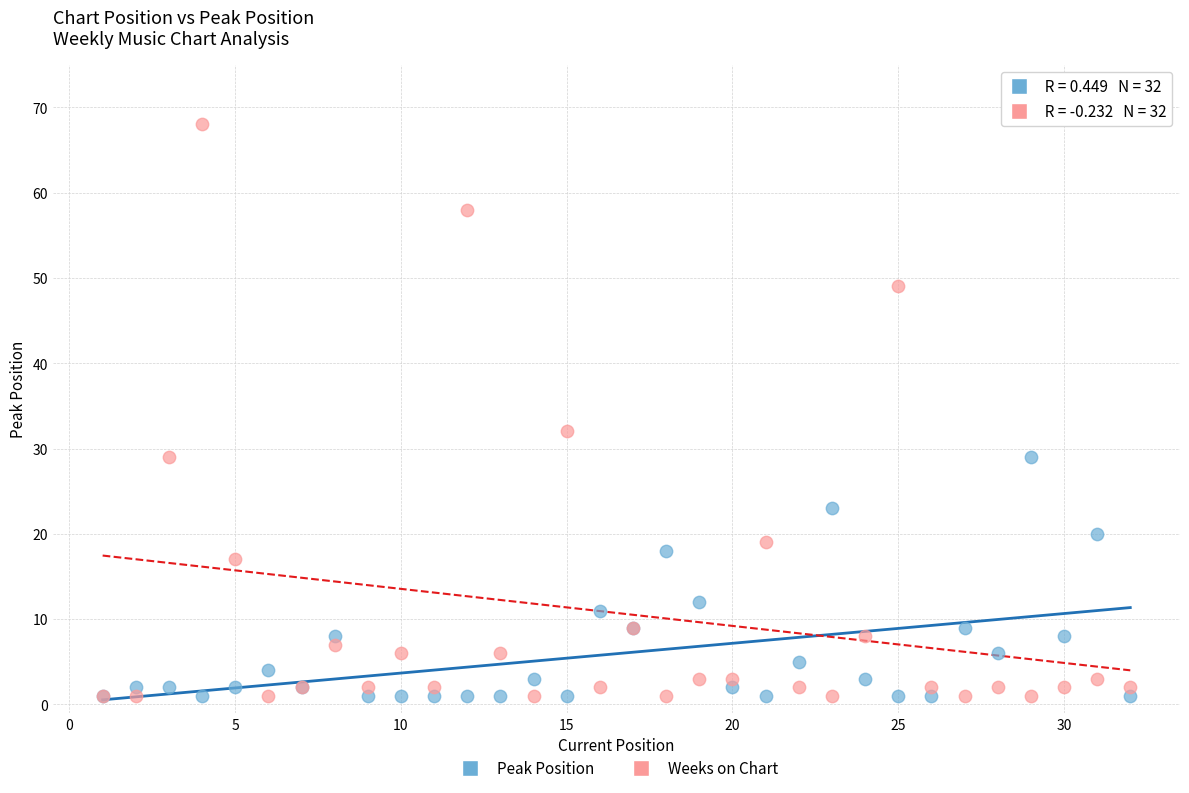

Across all series, what Y value is closest to 34?

32